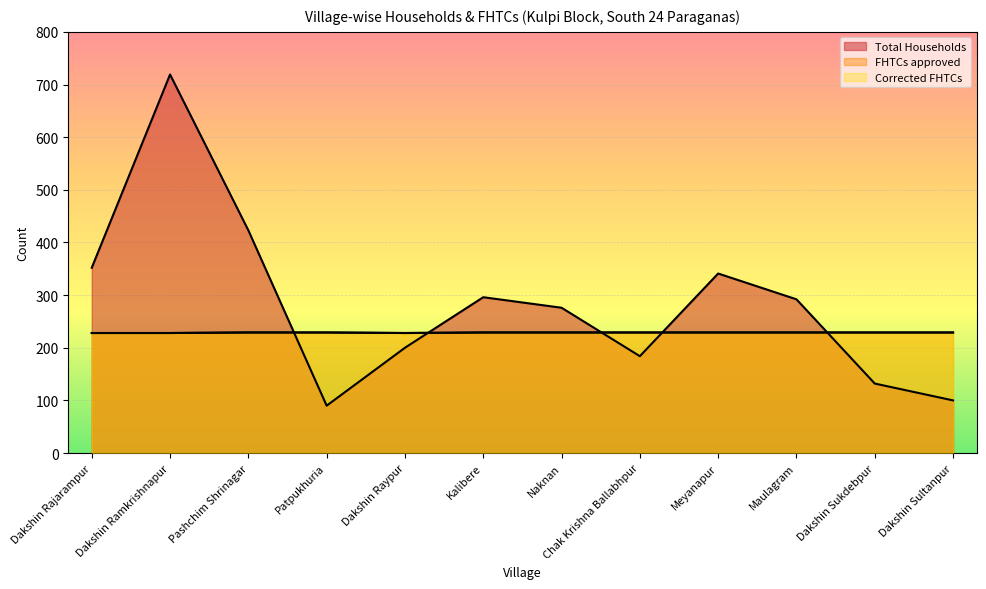

The Total Households series shows 135 at Dakshin Sultanpur. True or false?

False